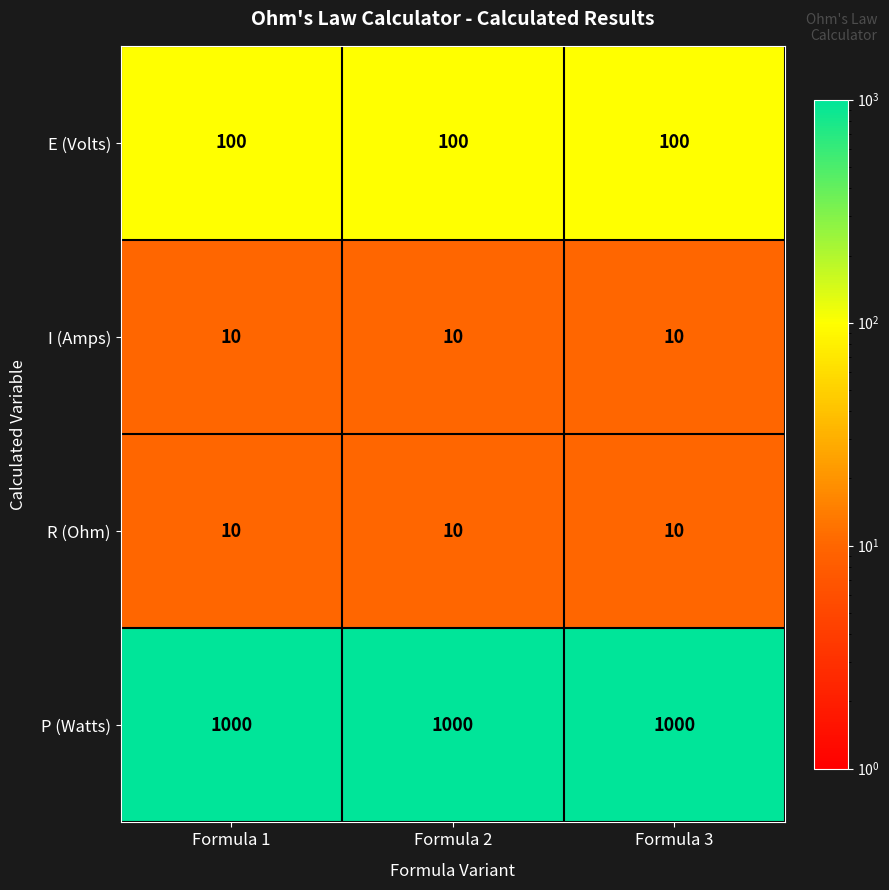

What is the difference between the highest and lowest values at Formula 2?

990